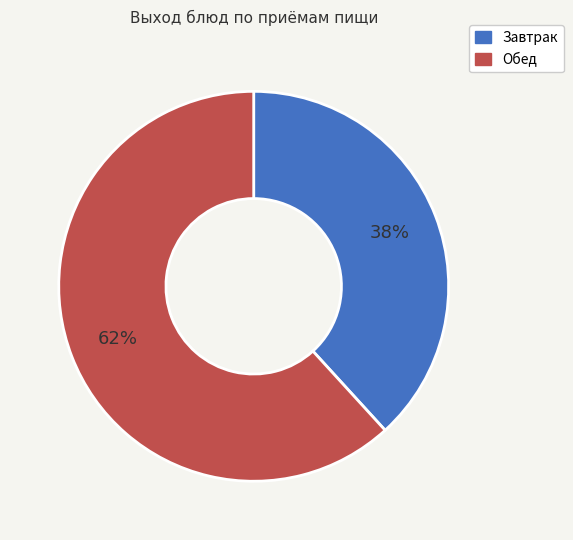

Rank the categories by value from highest to lowest.

Обед, Завтрак